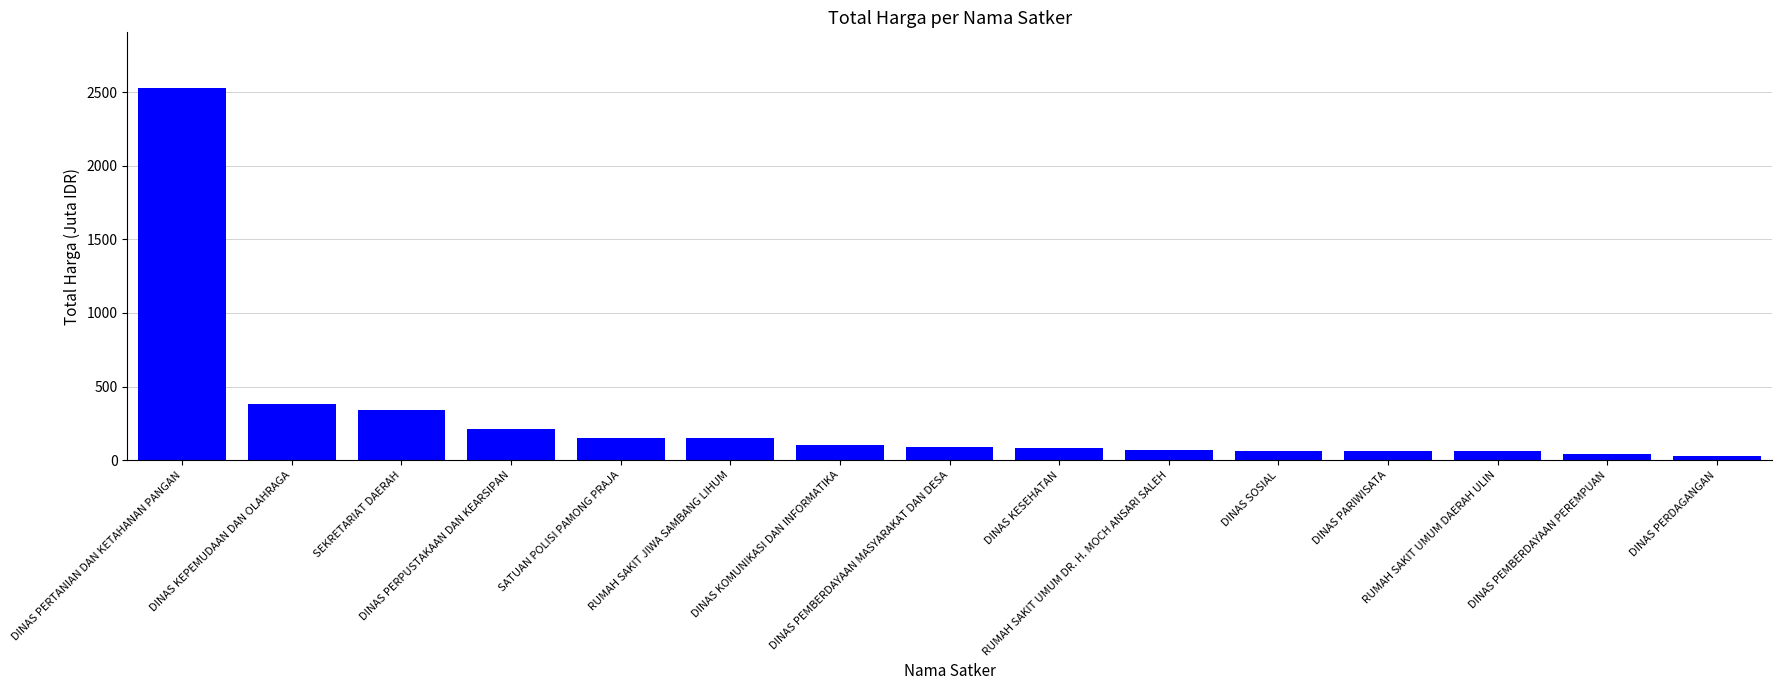

What is the value of the 4th bar from the left?

210.1